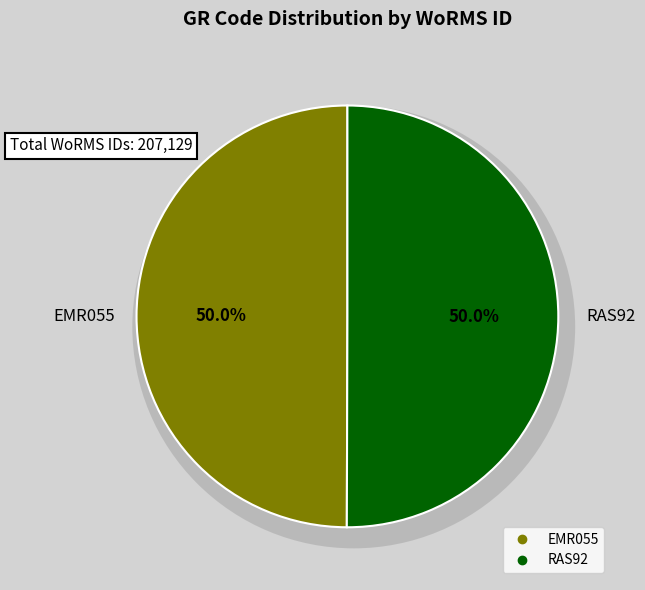

True or false: RAS92 accounts for 57% of the total.

False